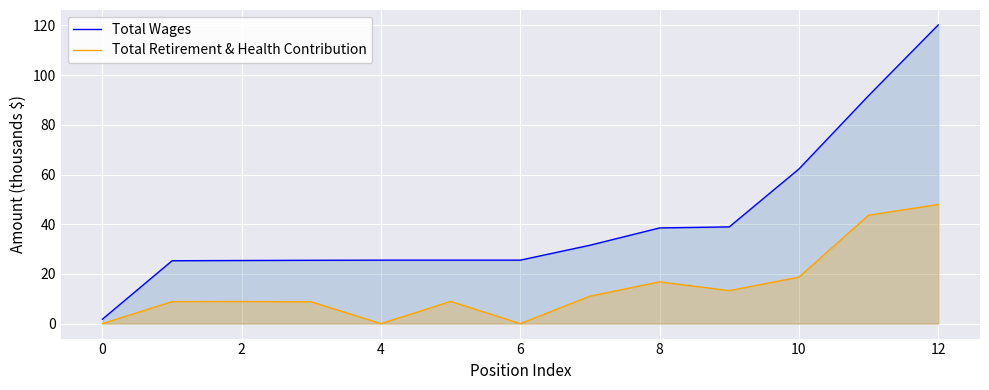

Rank the series by their maximum value, from lowest to highest.

Total Retirement & Health Contribution, Total Wages